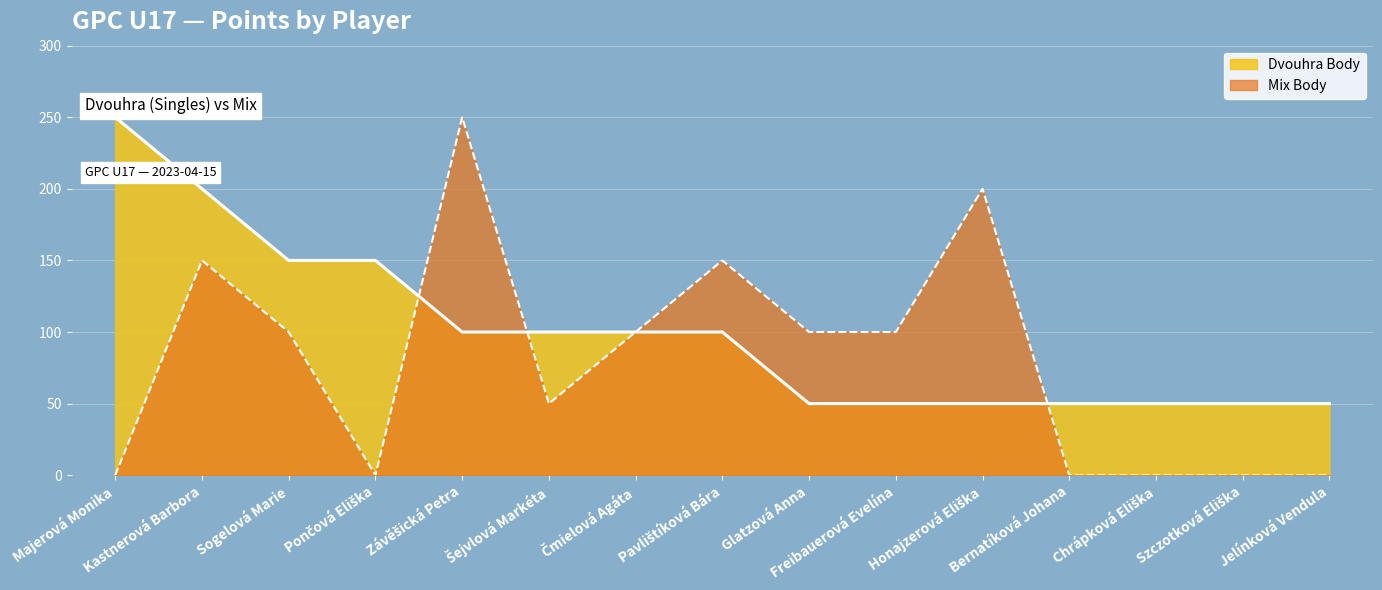

Reading right to left, transcribe all the data shown in this chart.

Dvouhra Body: 50	50	50	50	50	50	50	100	100	100	100	150	150	200	250
Mix Body: 0	0	0	0	200	100	100	150	100	50	250	0	100	150	0